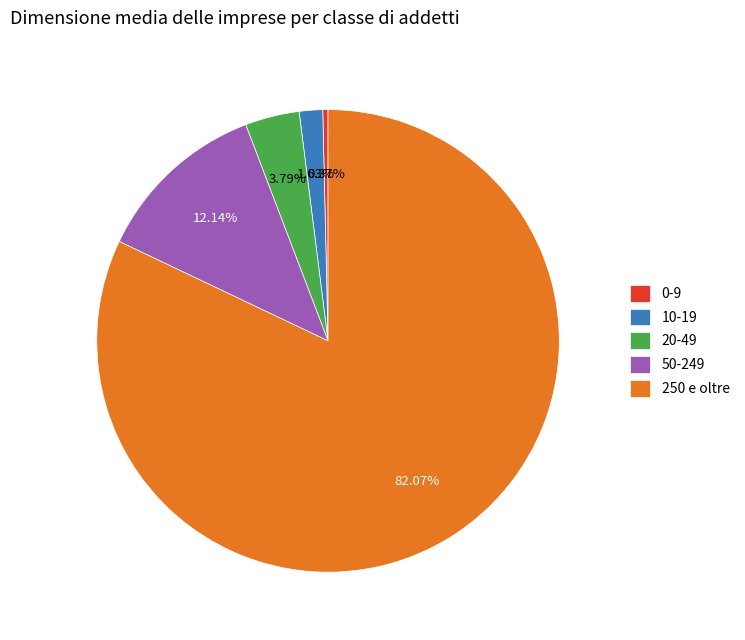

How many segments does this pie chart have?

5